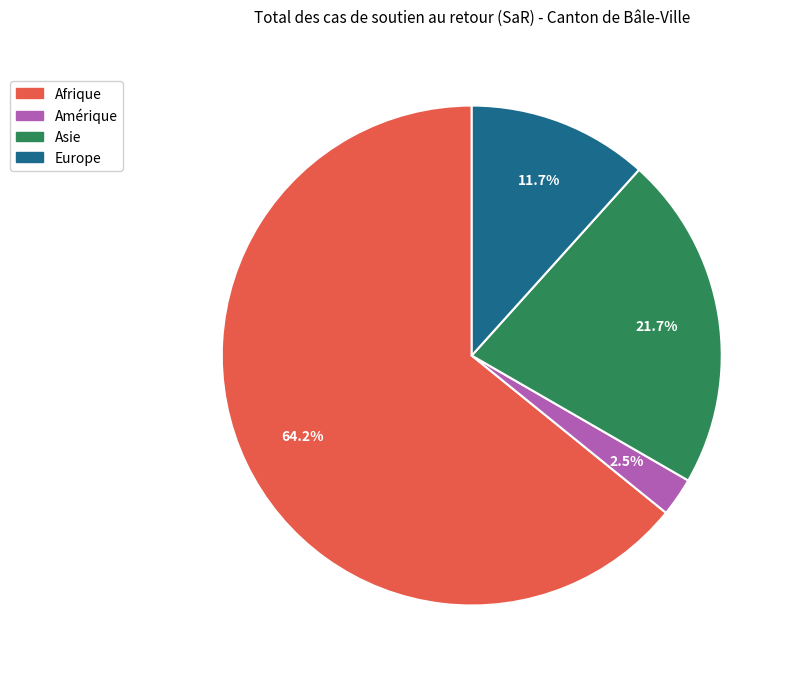

Is there any slice that represents more than half of the pie?

Yes